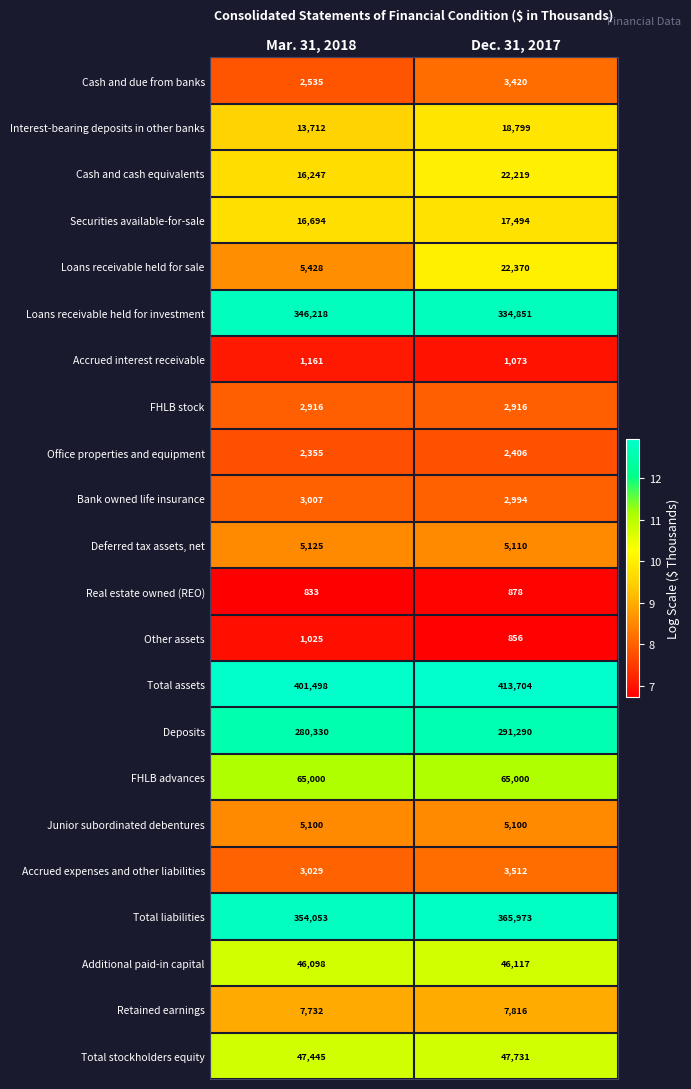

Which category has the highest value across all series?

Dec. 31, 2017